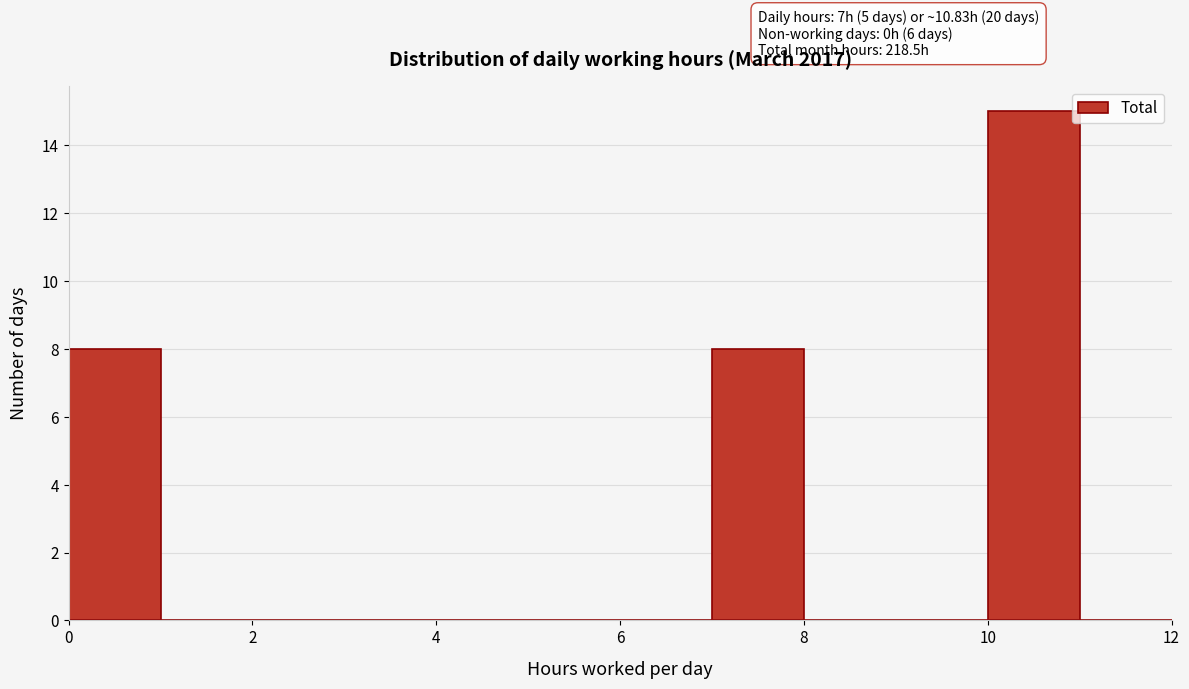

Over which range of the x-axis is the bar tallest?

10 to 11